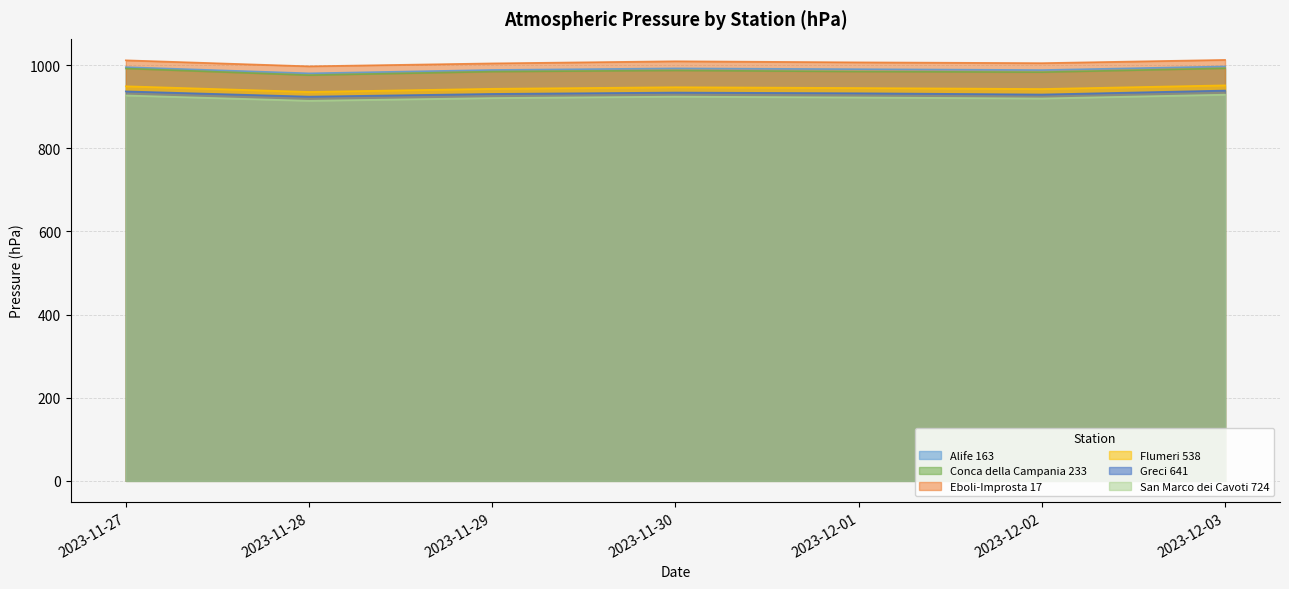

True or false: Conca della Campania 233 and Alife 163 cross at least once.

False